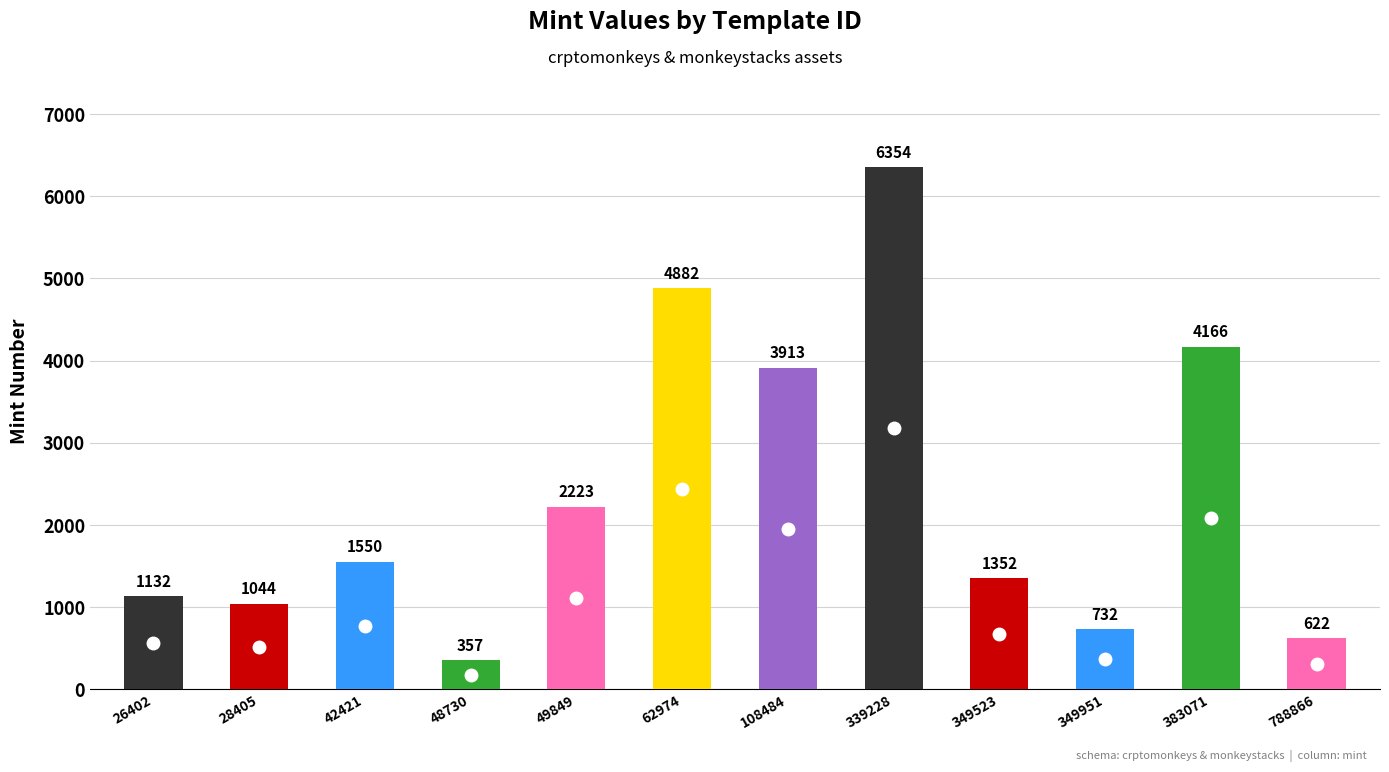

Which label corresponds to the smallest value in the chart?

48730